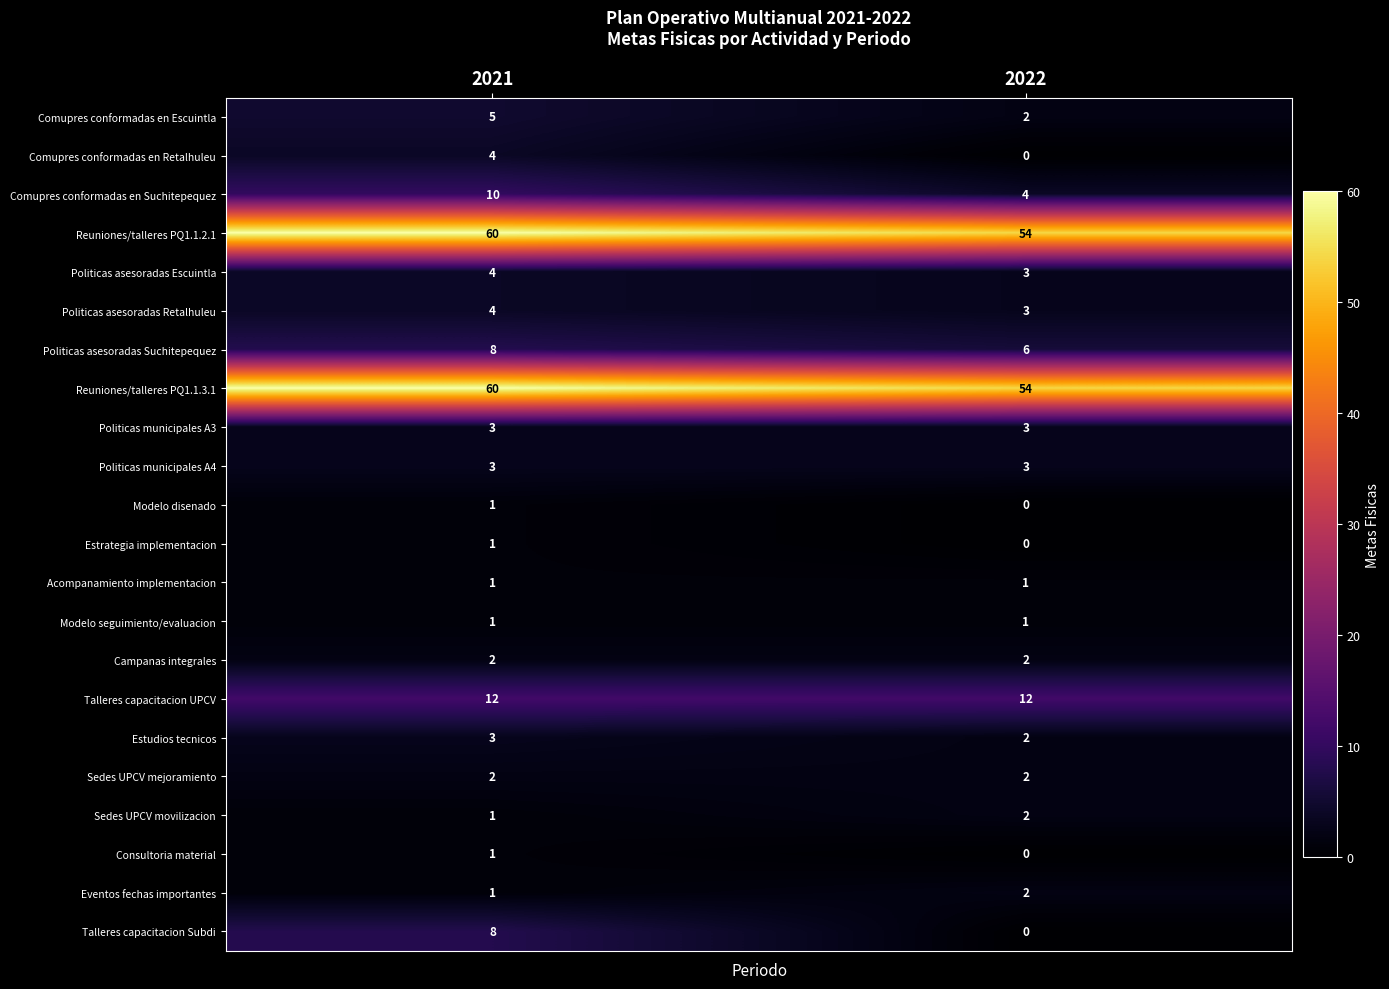

What is the approximate value of Comupres conformadas en Suchitepequez at 2022?

4